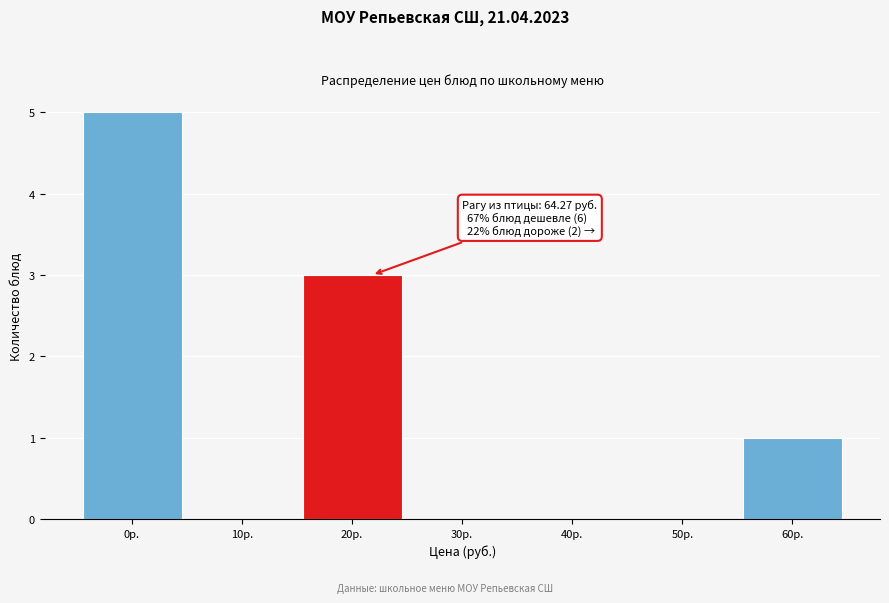

Reading left to right, extract all data points from this chart.

0р.=5	10р.=0	20р.=3	30р.=0	40р.=0	50р.=0	60р.=1